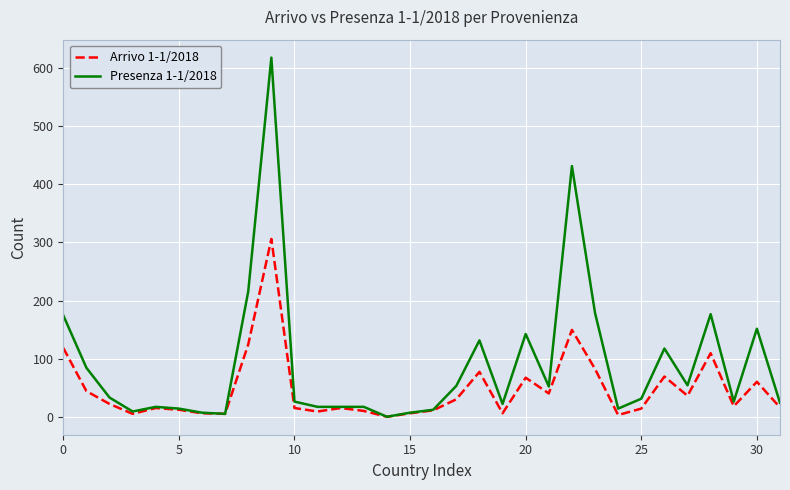

Rank the series by their maximum value, from lowest to highest.

Arrivo 1-1/2018, Presenza 1-1/2018